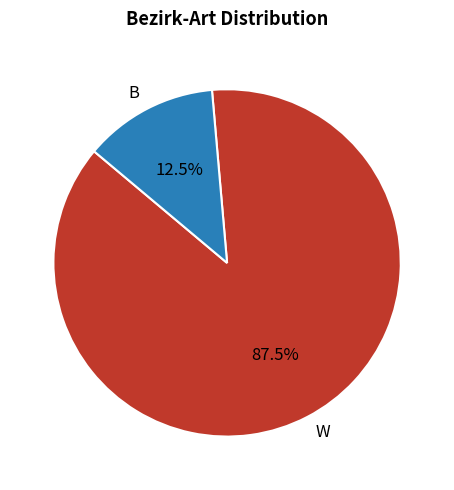

What is the majority slice?

W